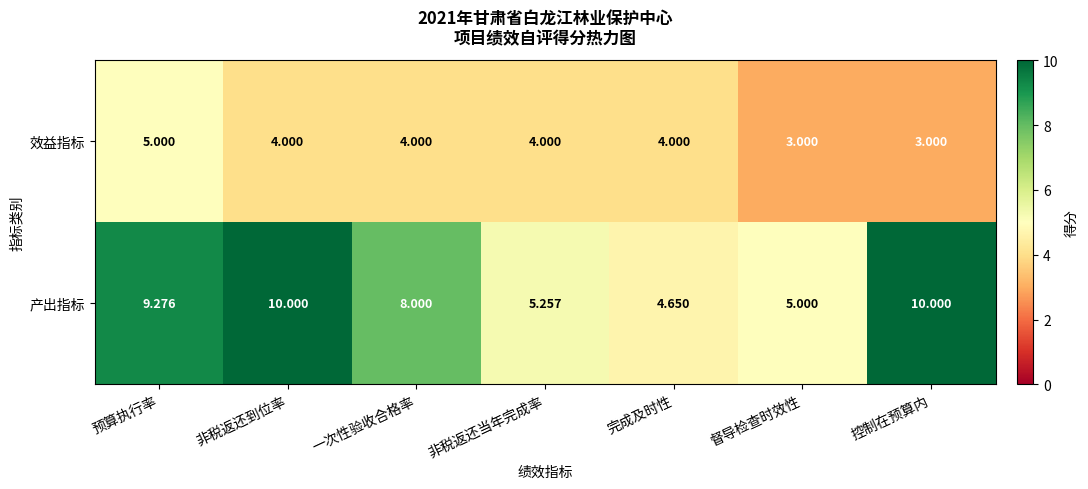

Rank the series at 一次性验收合格率 from highest to lowest value.

产出指标, 效益指标